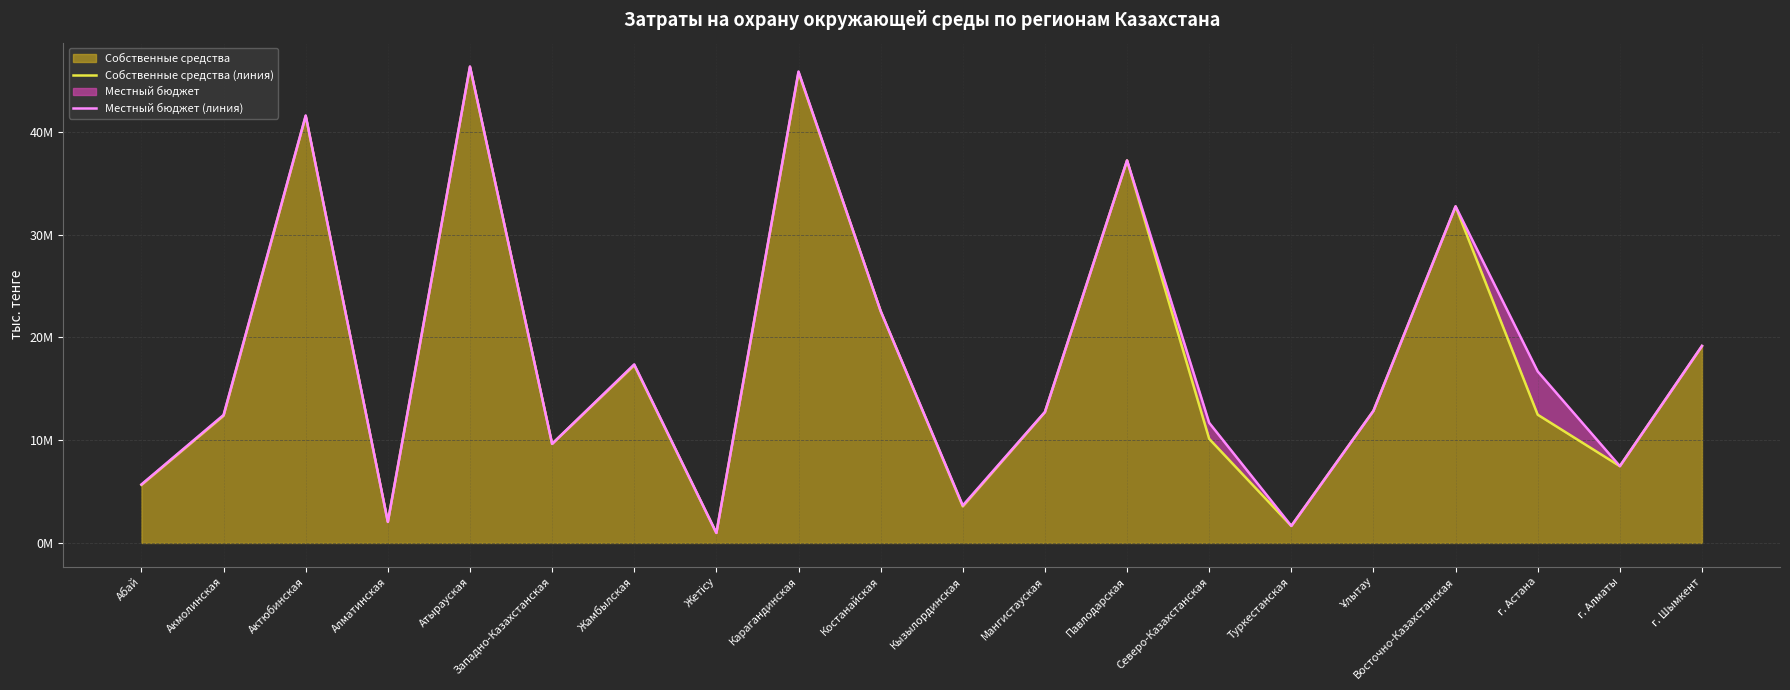

At which label does Местный бюджет (линия) first exceed 12860844?

Актюбинская